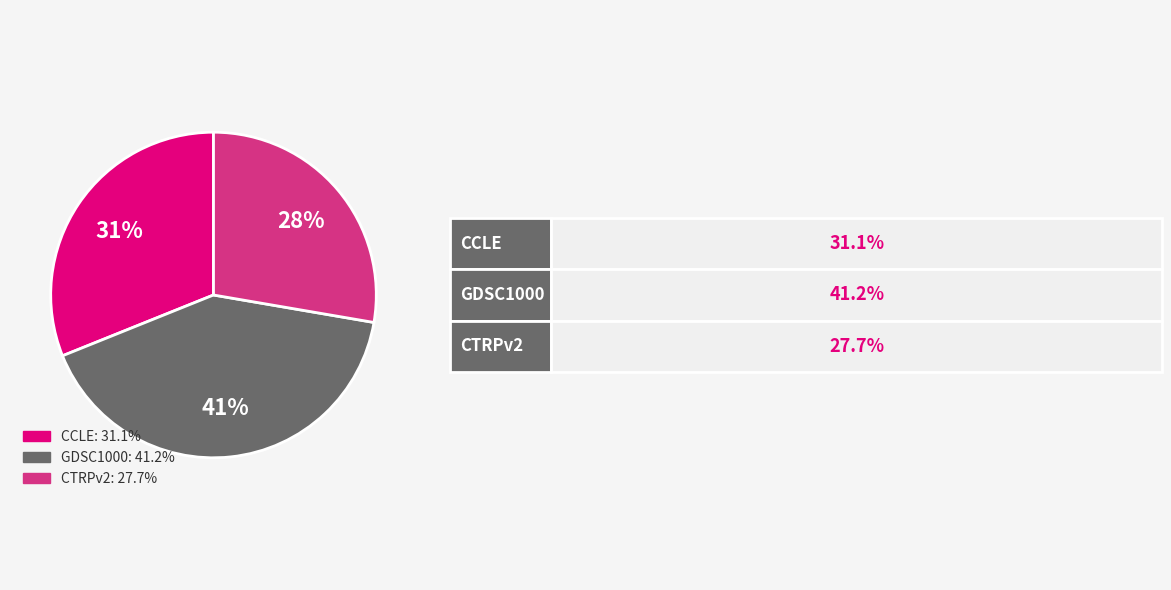

To the nearest percent, what is the difference between the CCLE and GDSC1000 slice percentages?

10%